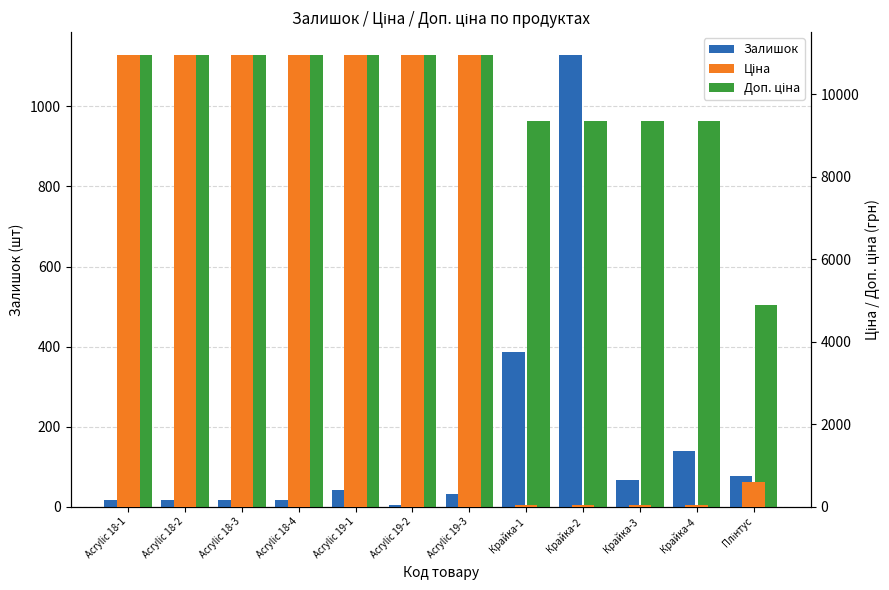

The Ціна series shows 41.5 at Крайка-2. True or false?

True